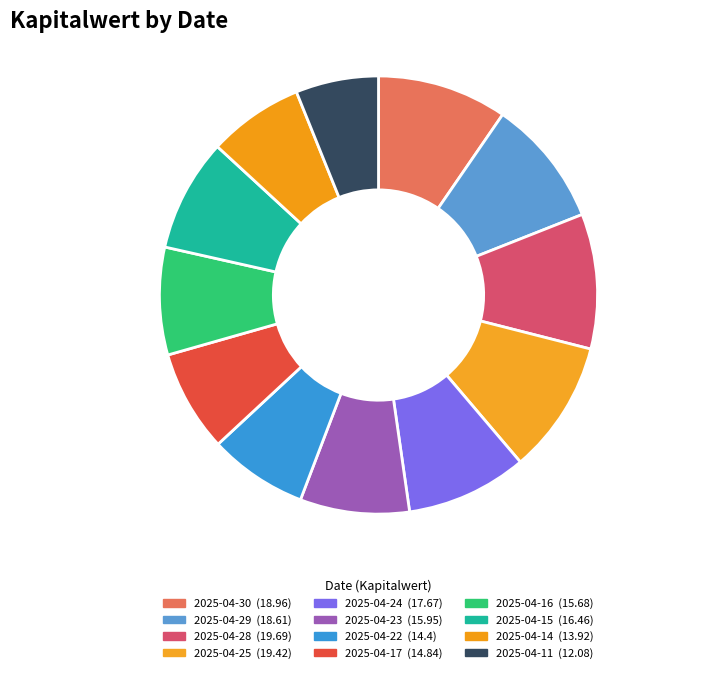

Which category has the biggest portion of the pie?

2025-04-28